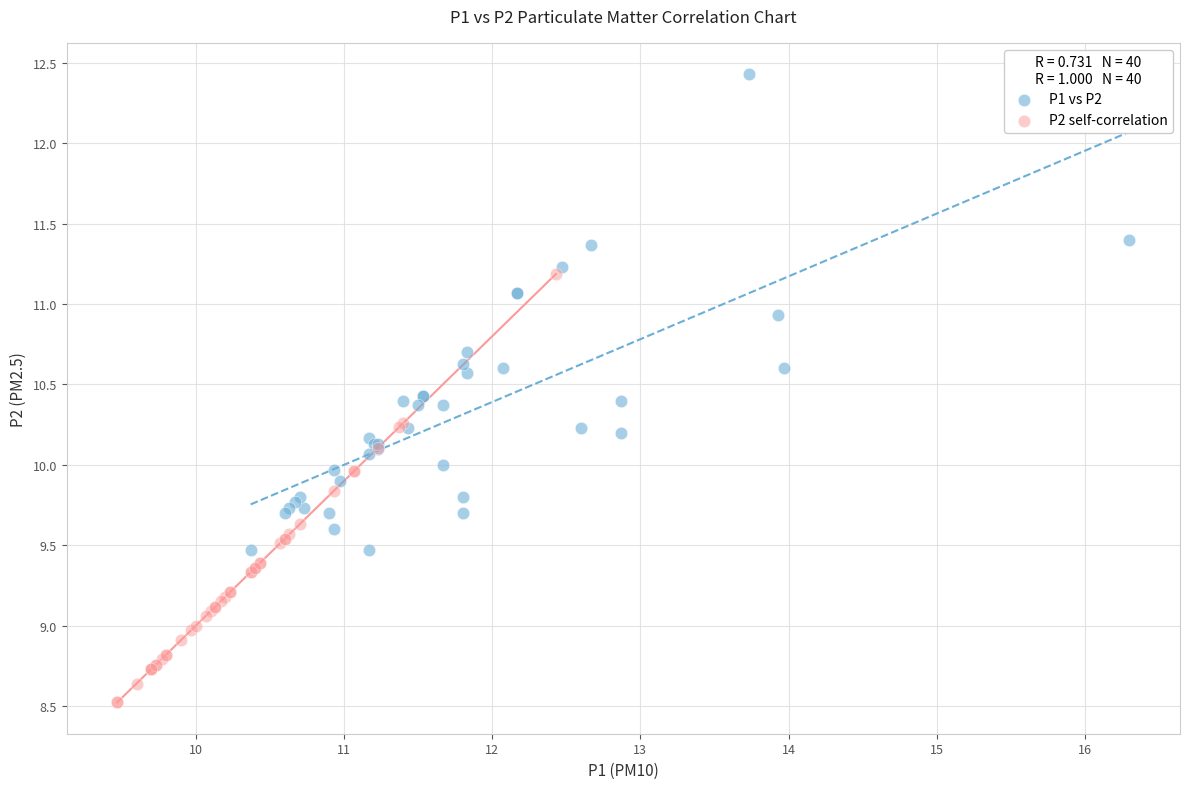

Which series contains the lowest Y value?

P2 self-correlation